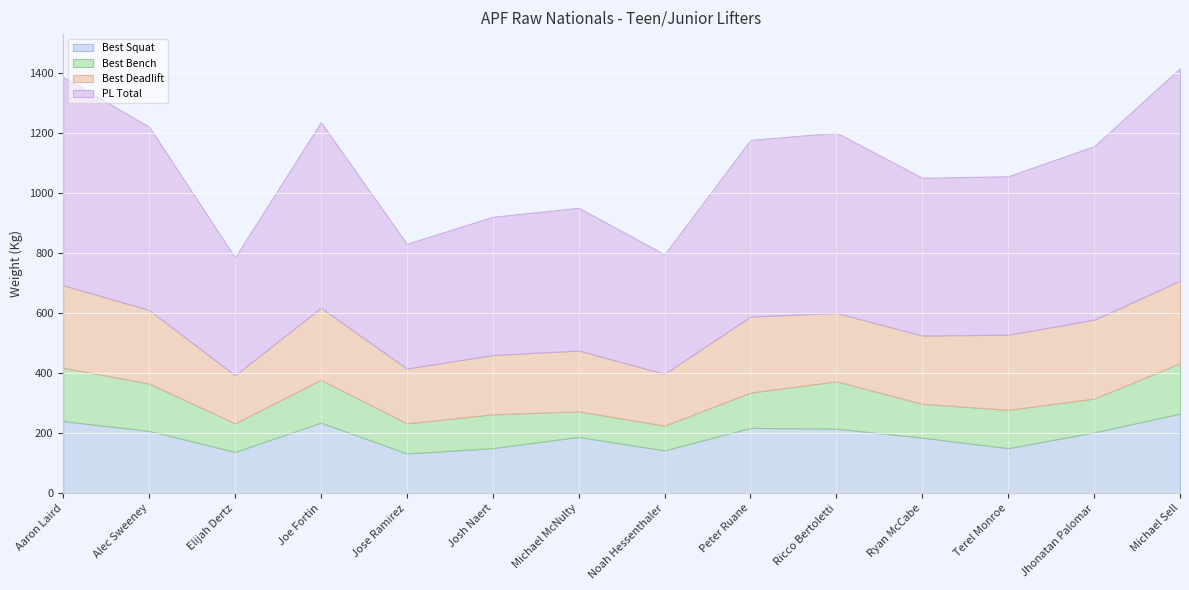

Is it true that Best Deadlift equals 160.0 at Elijah Dertz?

True